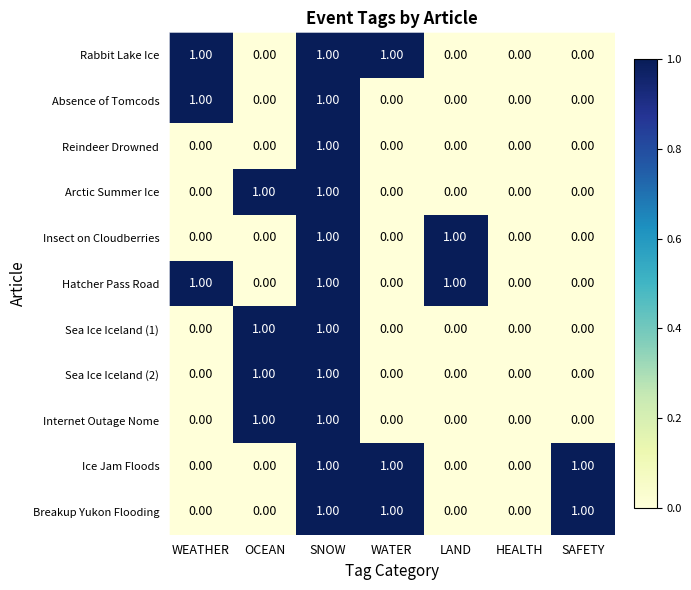

At which category is the sum across all series the highest?

SNOW